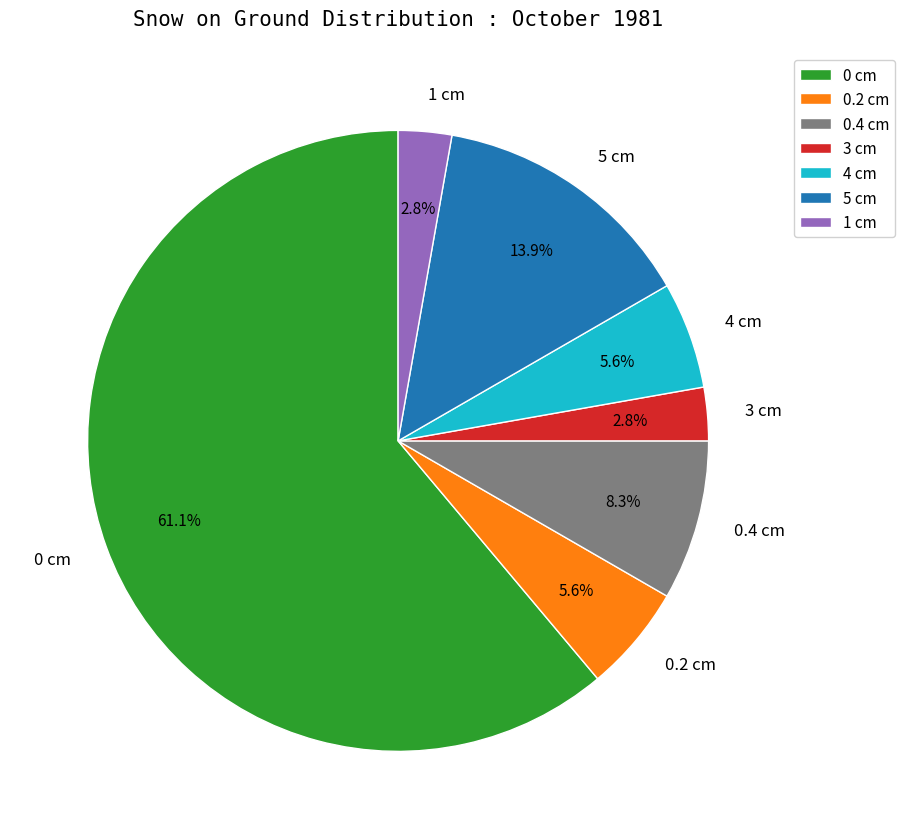

Combined, what portion of the pie is 3 cm and 1 cm?

5.6%